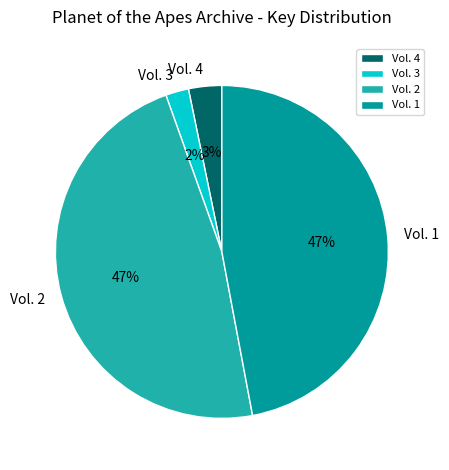

Is the sum of Vol. 3 and Vol. 1 greater than half?

No